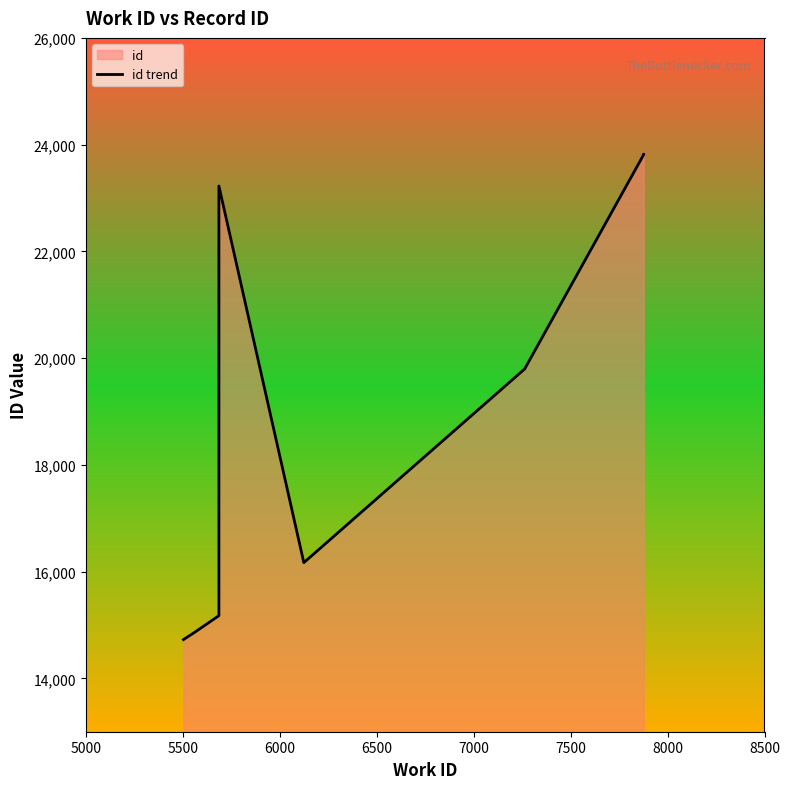

True or false: the data shows 33397 at 9.

False